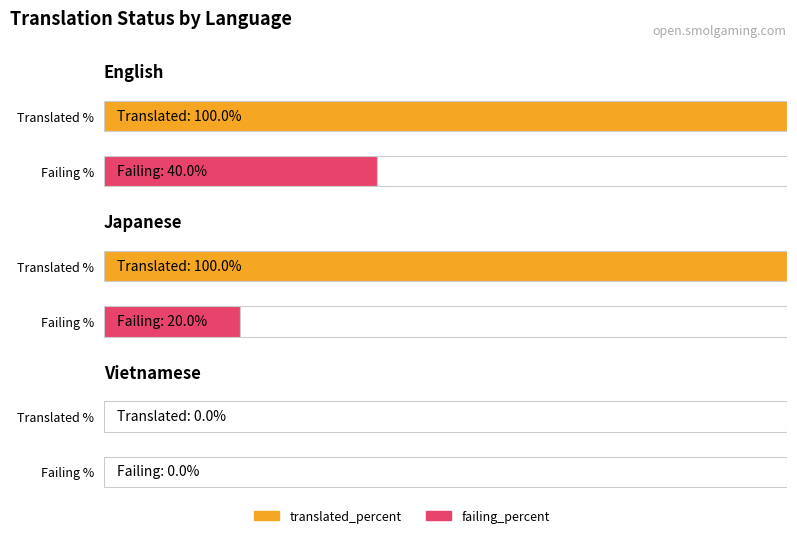

Count the translated_percent values in the range 0 to 100.

3